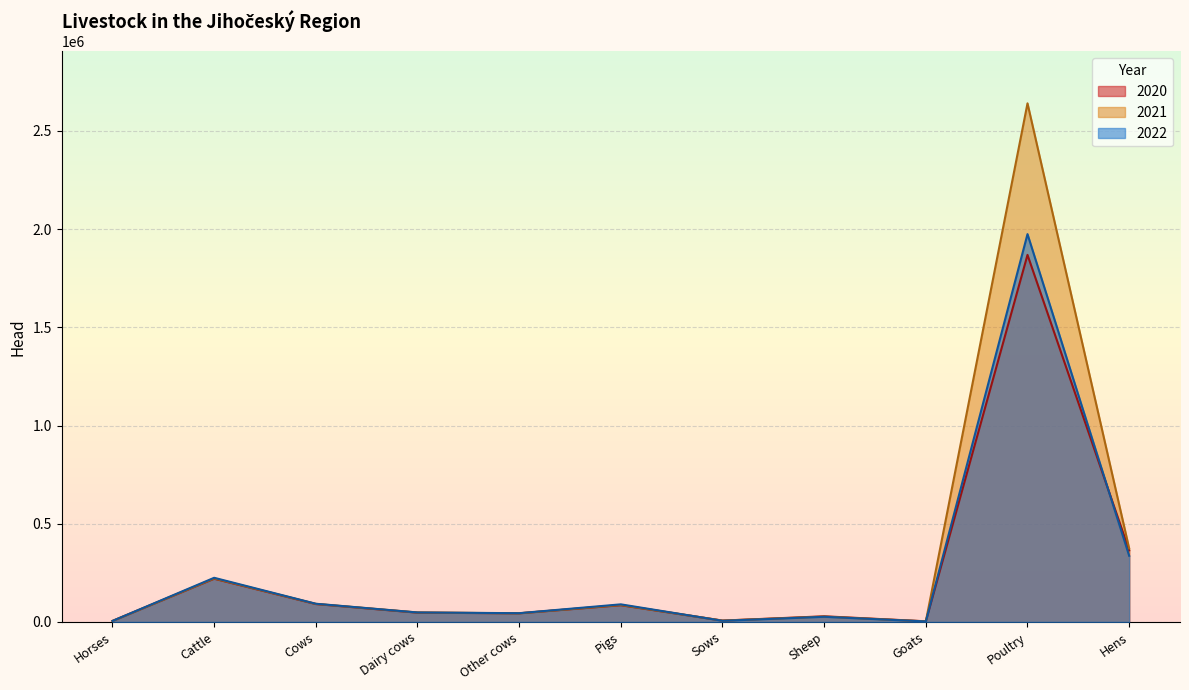

Which category has the highest value in the 2021 series?

Poultry